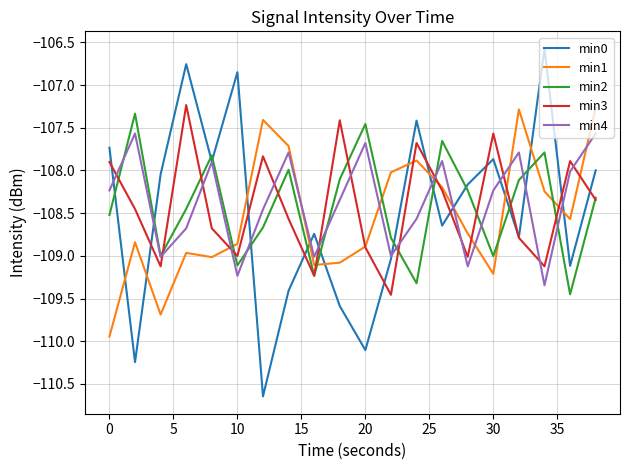

How many lines are shown in the chart?

5